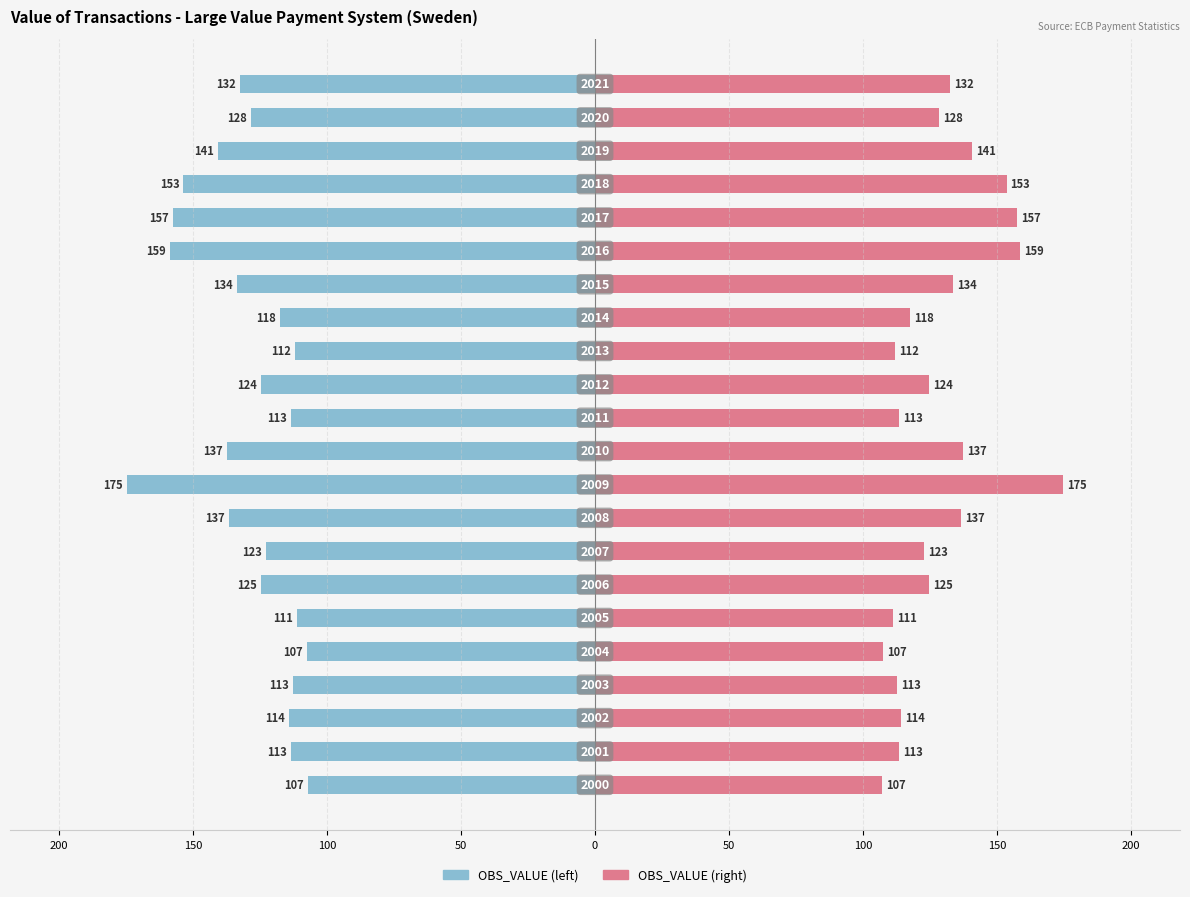

What is the average value of the OBS_VALUE (right) series?

128.8